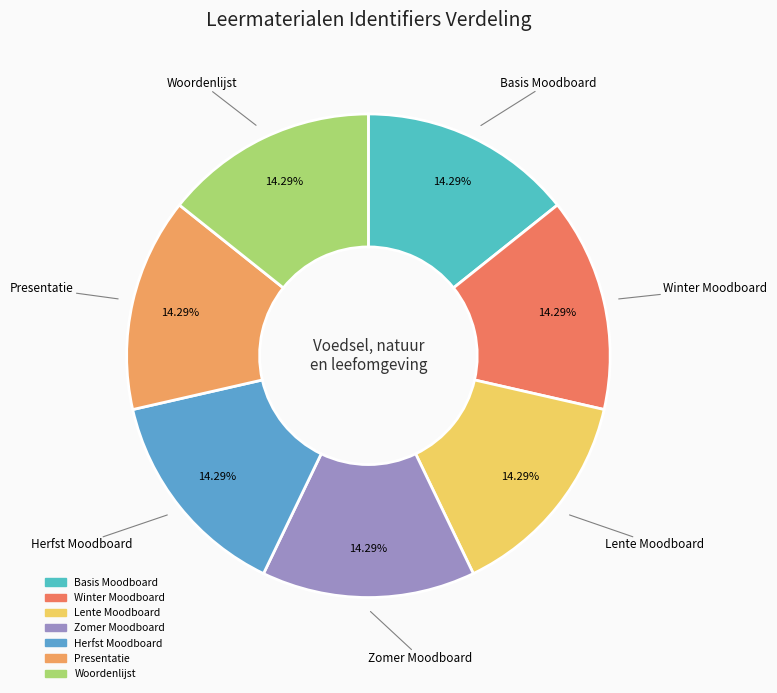

Approximately how many times larger is the value at Basis Moodboard compared to Winter Moodboard?

1.0